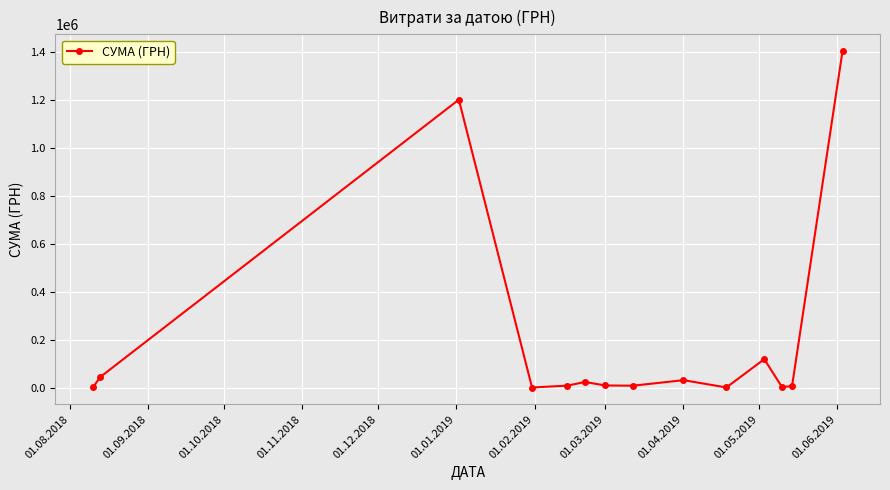

What is the difference between the maximum and minimum values?

1404575.2